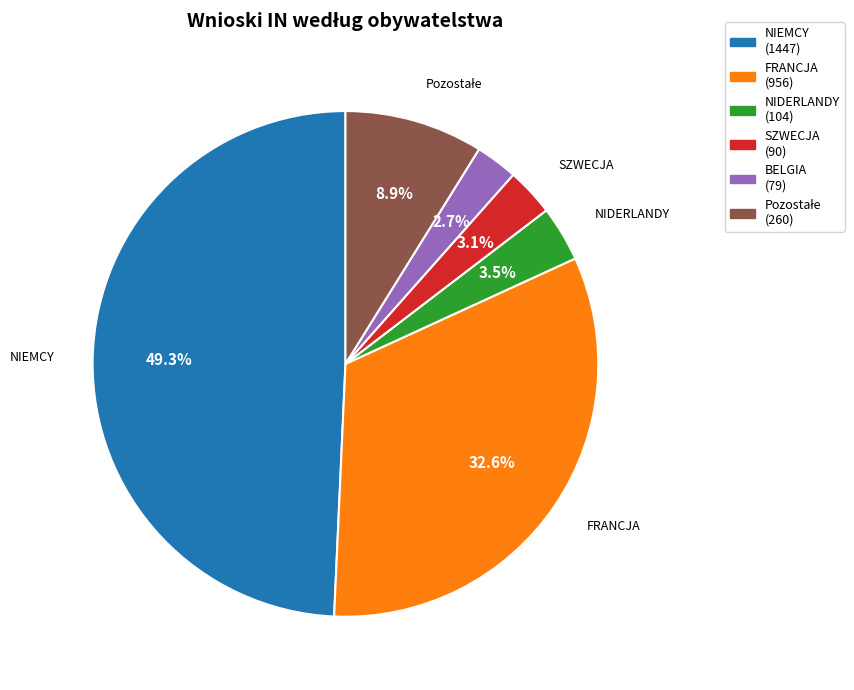

Is the sum of BELGIA (79) and NIEMCY (1447) greater than half?

Yes